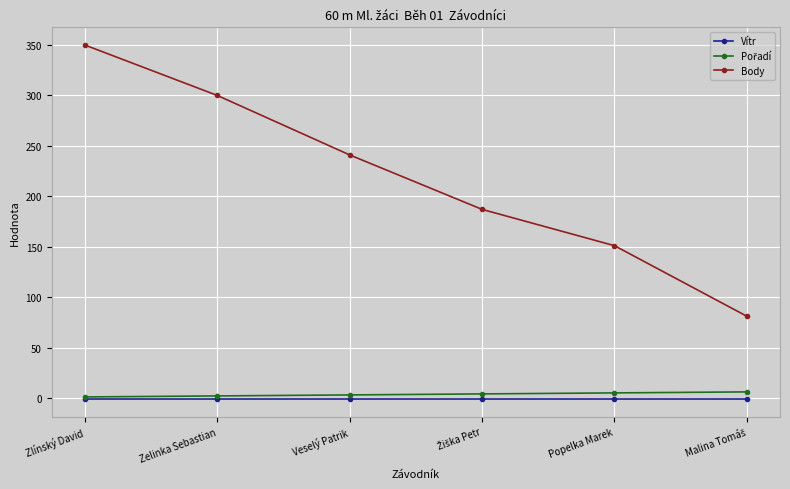

The Body series shows 151.0 at Popelka Marek. True or false?

True